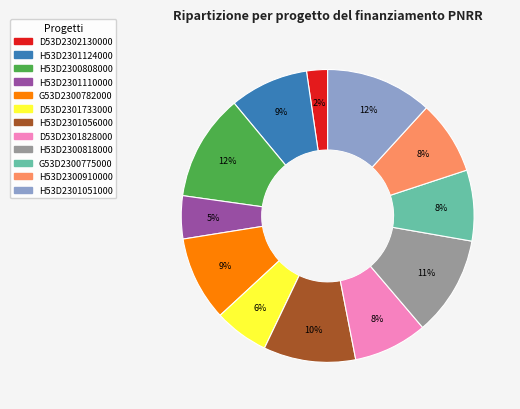

Is there any slice that represents more than half of the pie?

No